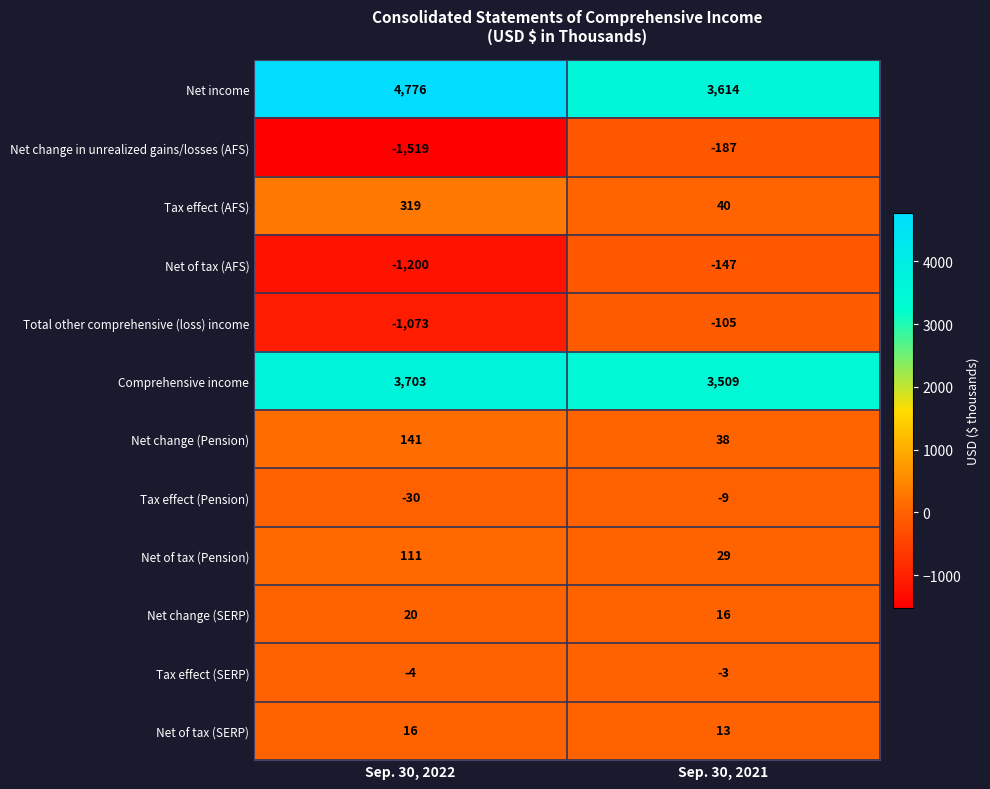

What is the sum of all Net of tax (AFS) values?

-1347